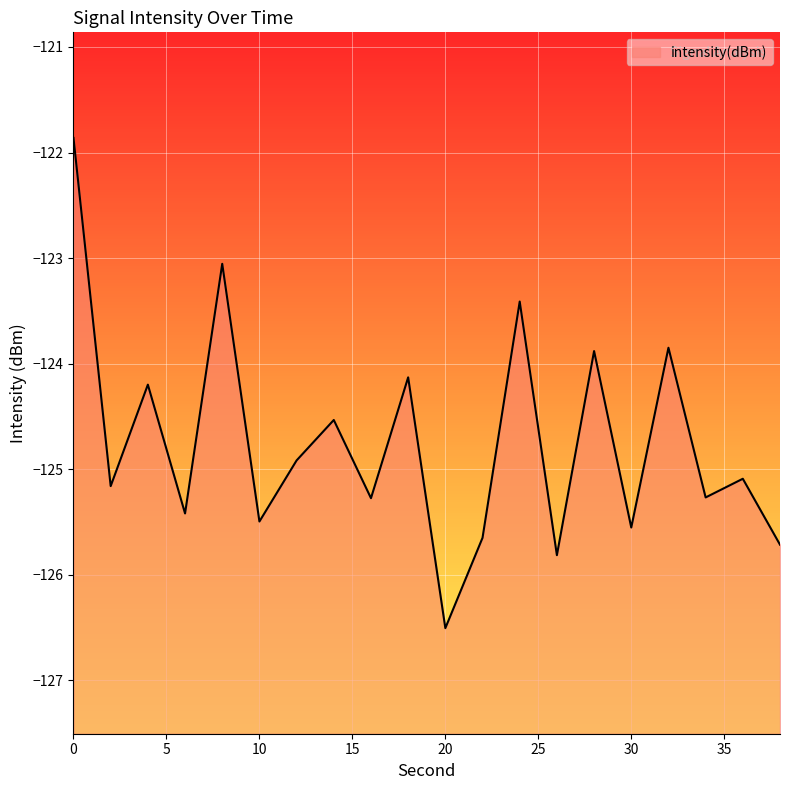

How many categories are shown in the chart?

20